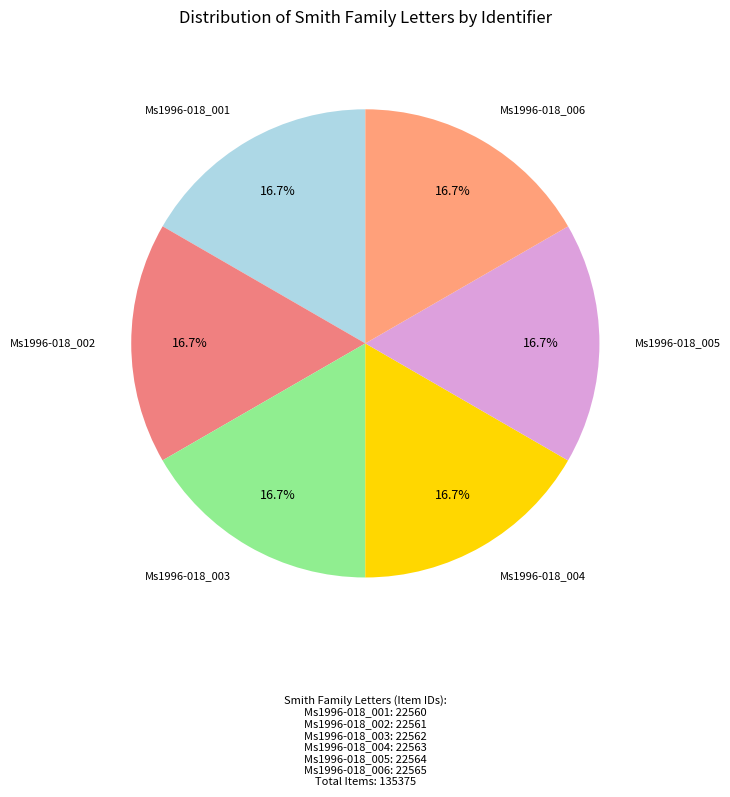

To the nearest percent, what is the average slice percentage?

17%